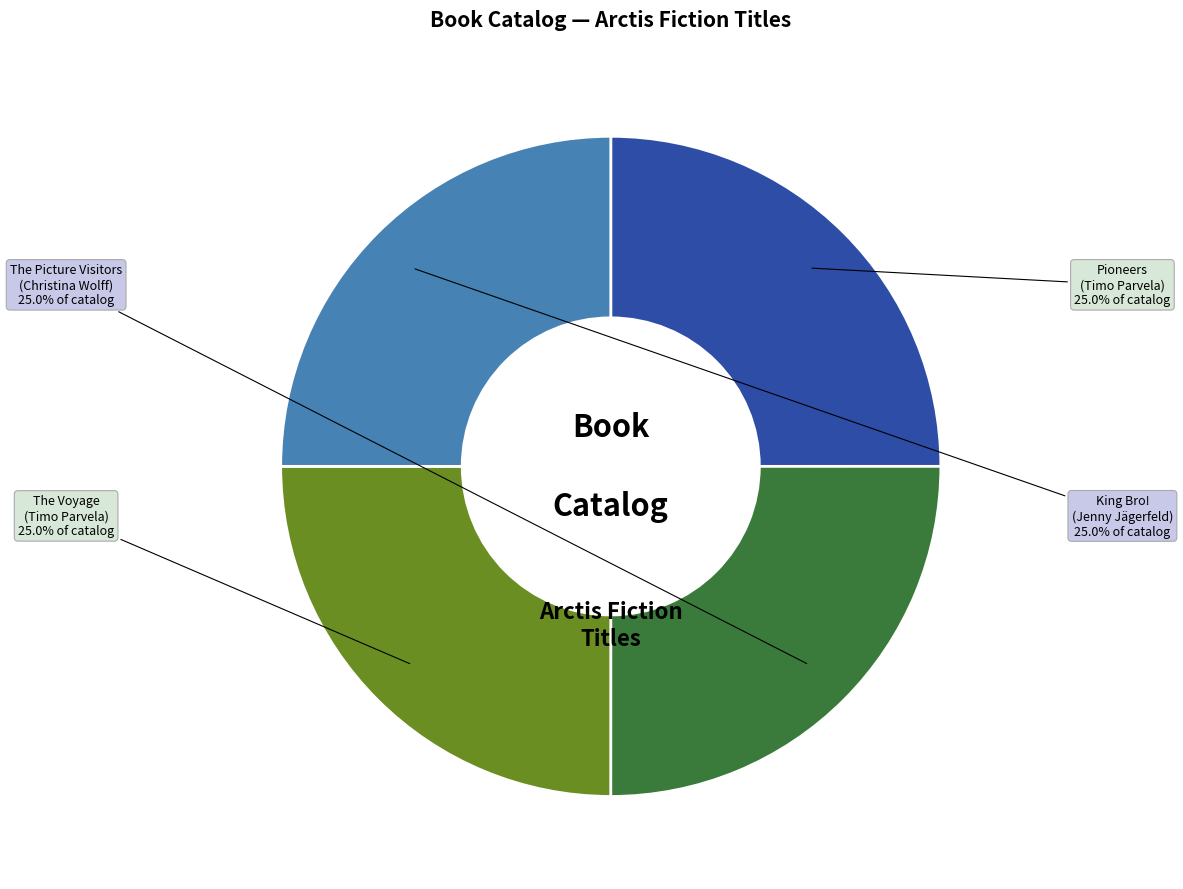

What percentage do The Voyage and King Bro! together represent?

50.0%